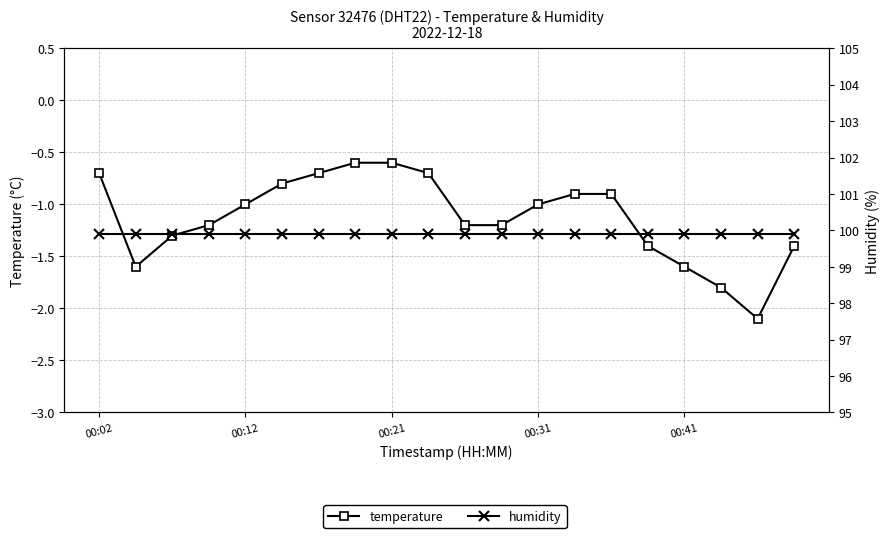

Which series has the largest range (max minus min)?

temperature